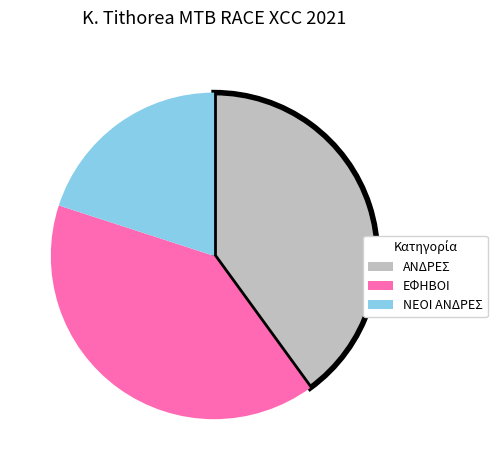

Is it true that ΑΝΔΡΕΣ is 50% of the pie?

False